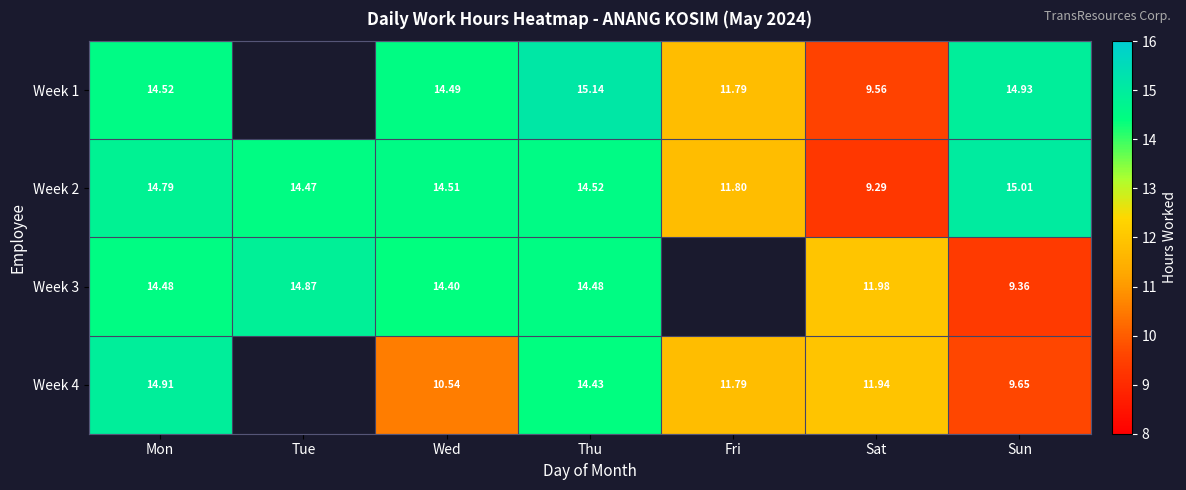

Between Wed and Thu, which is larger?

Thu